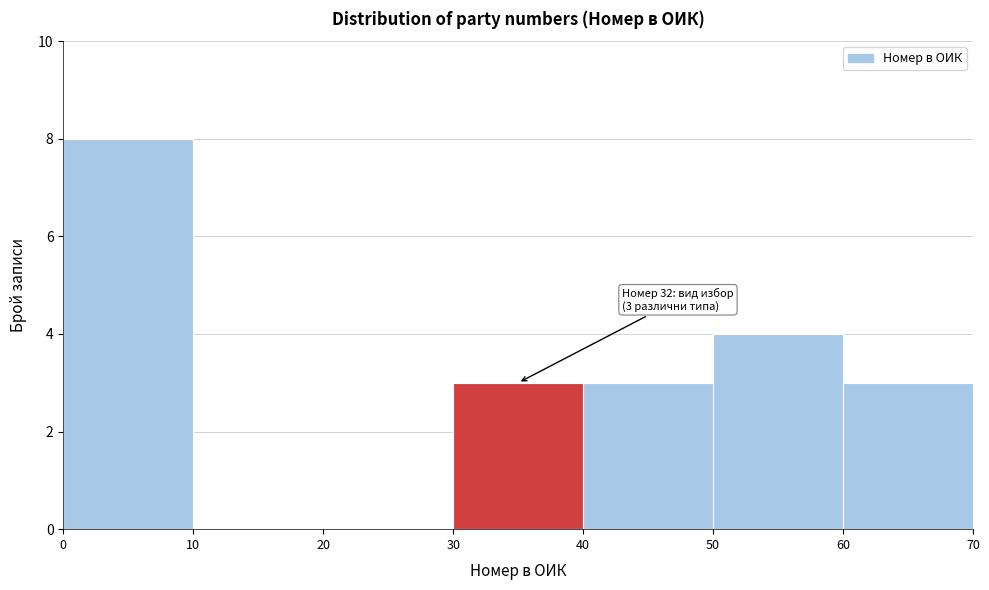

Which range on the x-axis has the tallest bar?

0 to 10